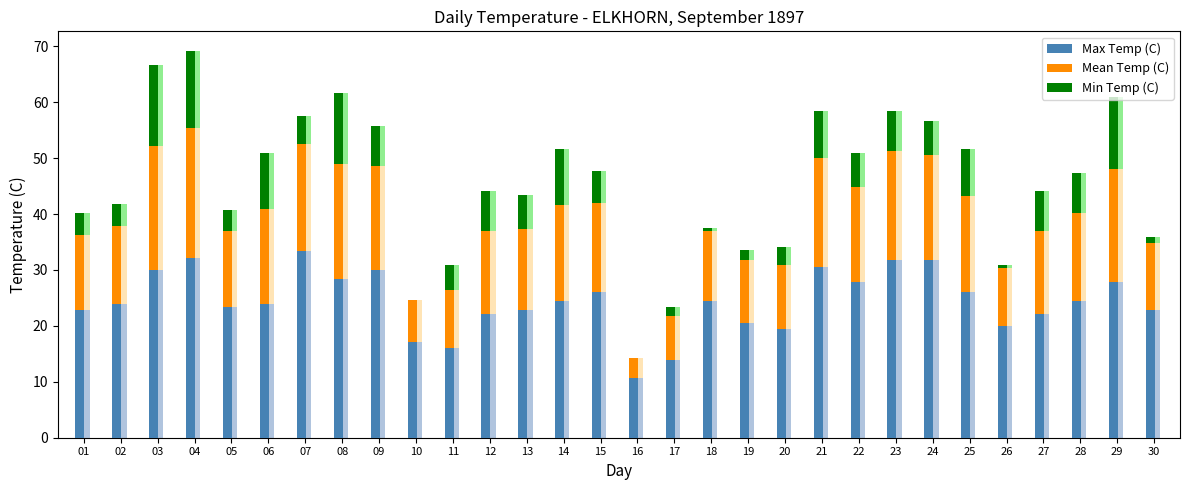

List the labels in order of Min Temp (C) value, smallest first.

10, 16, 18, 26, 30, 17, 19, 20, 01, 02, 05, 11, 07, 15, 13, 22, 24, 09, 12, 23, 27, 28, 21, 25, 06, 14, 08, 29, 04, 03